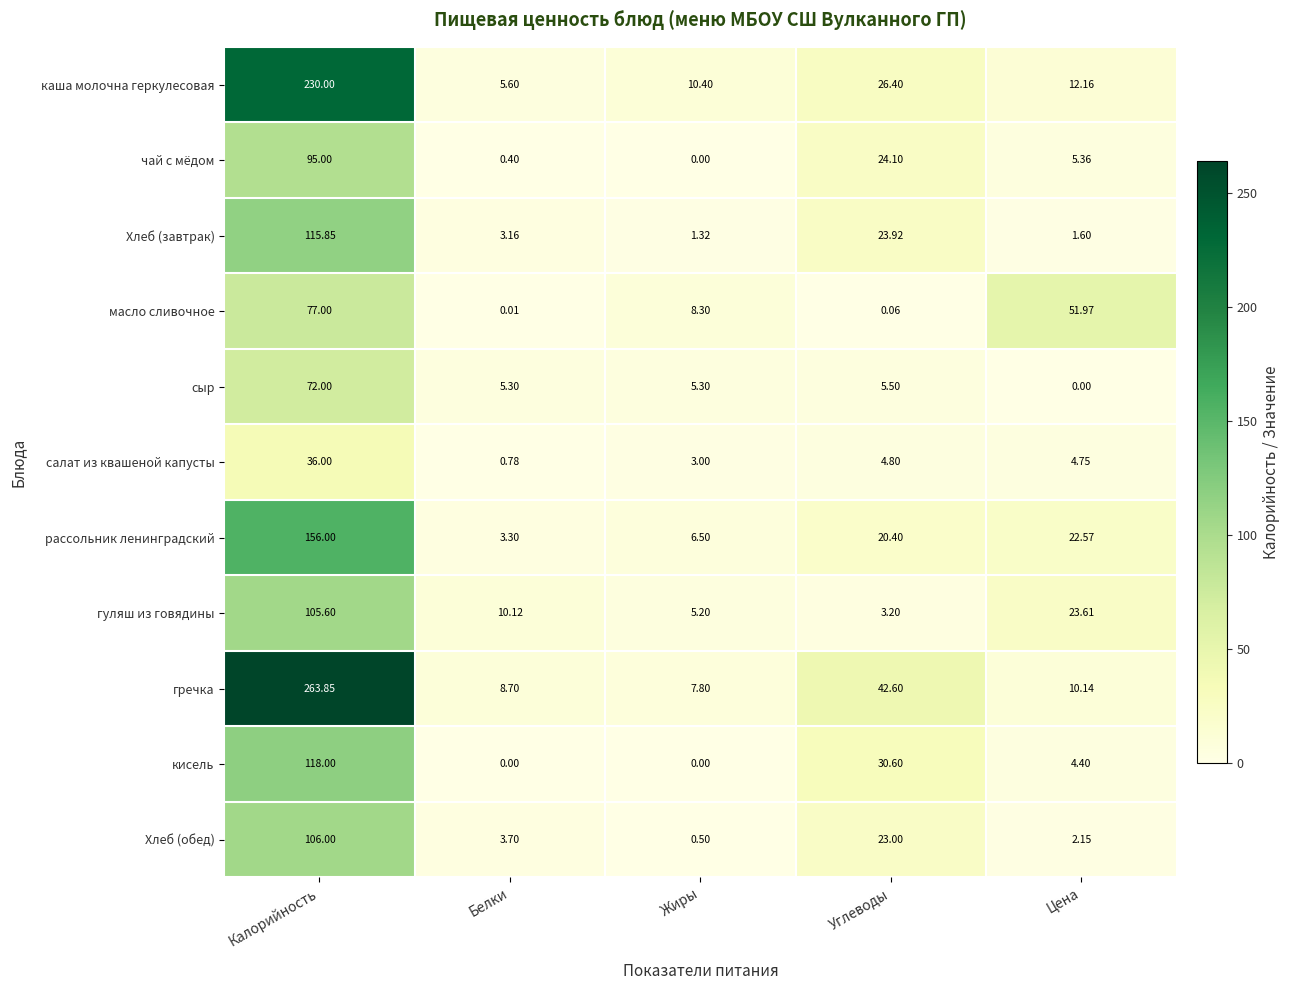

List the series in order of their peak value, lowest first.

салат из квашеной капусты, сыр, масло сливочное, чай с мёдом, гуляш из говядины, Хлеб (обед), Хлеб (завтрак), кисель, рассольник ленинградский, каша молочна геркулесовая, гречка